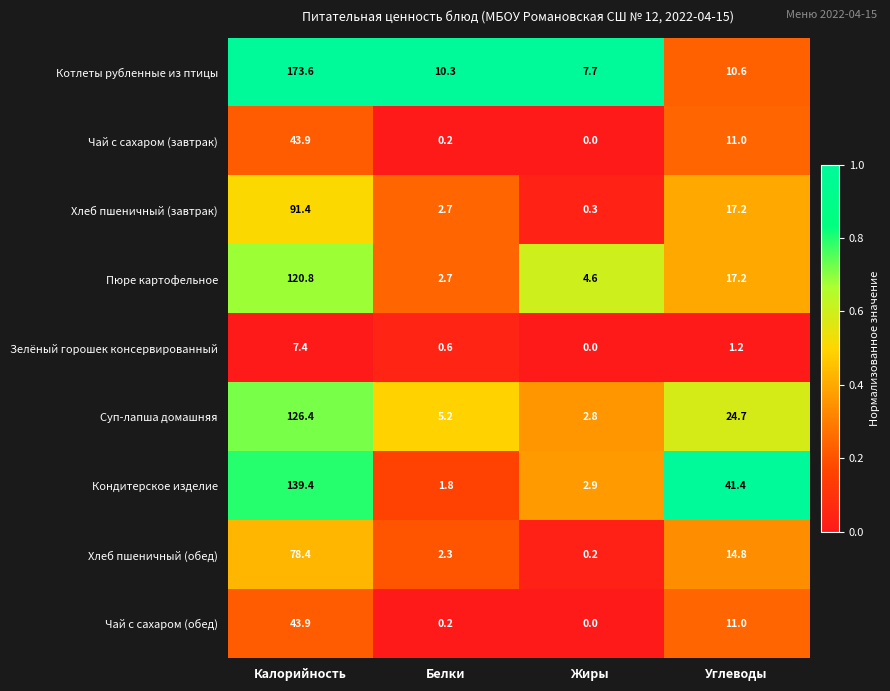

The Суп-лапша домашняя series shows 24.7 at Углеводы. True or false?

True